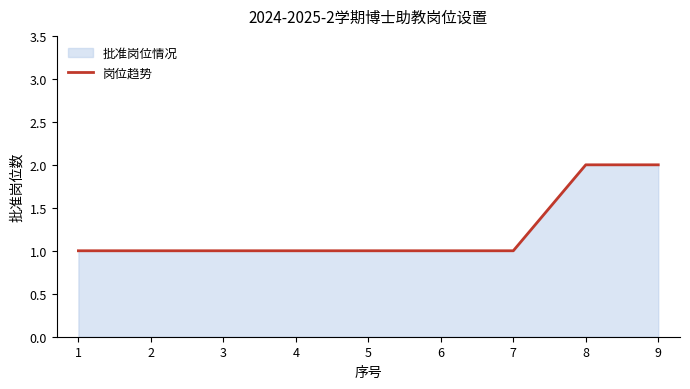

What is the maximum value shown in the chart?

2